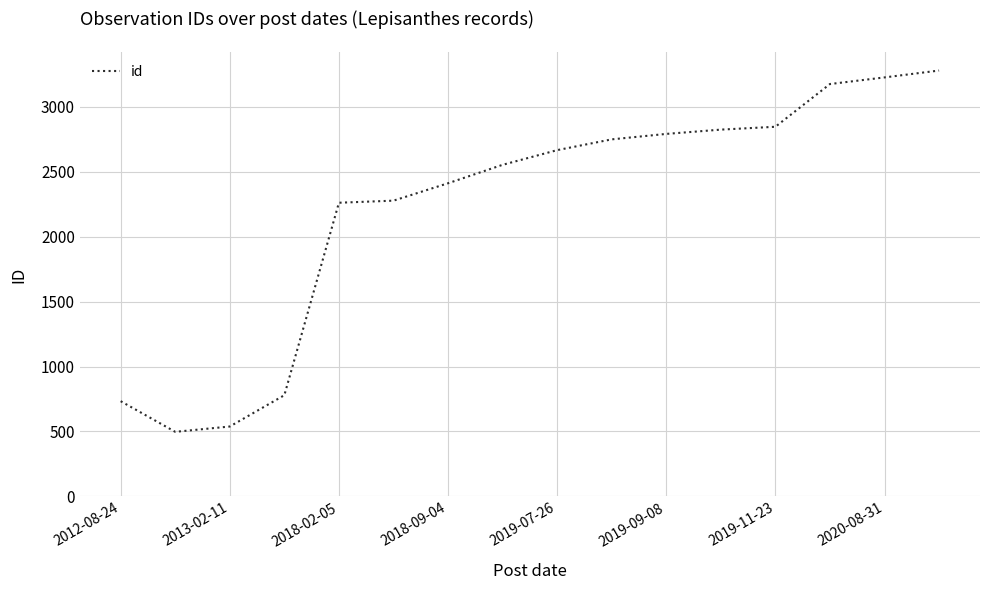

What is the minimum value shown in the chart?

497